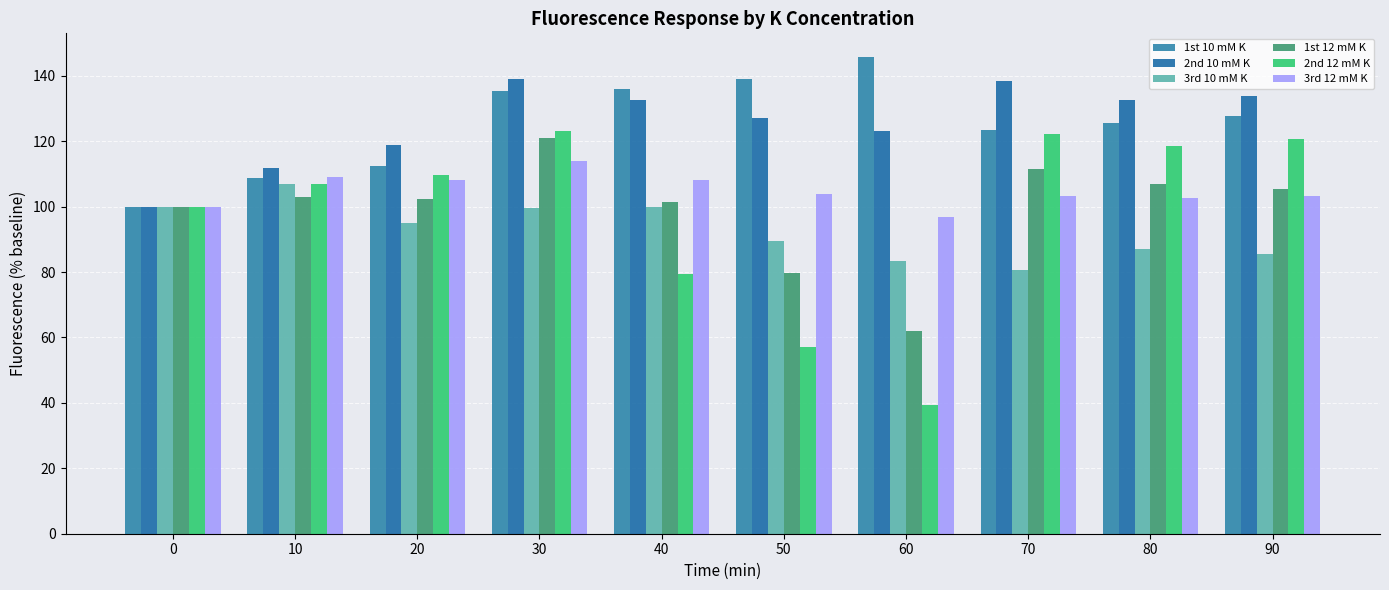

What are all the series names shown in the legend?

1st 10 mM K, 2nd 10 mM K, 3rd 10 mM K, 1st 12 mM K, 2nd 12 mM K, 3rd 12 mM K